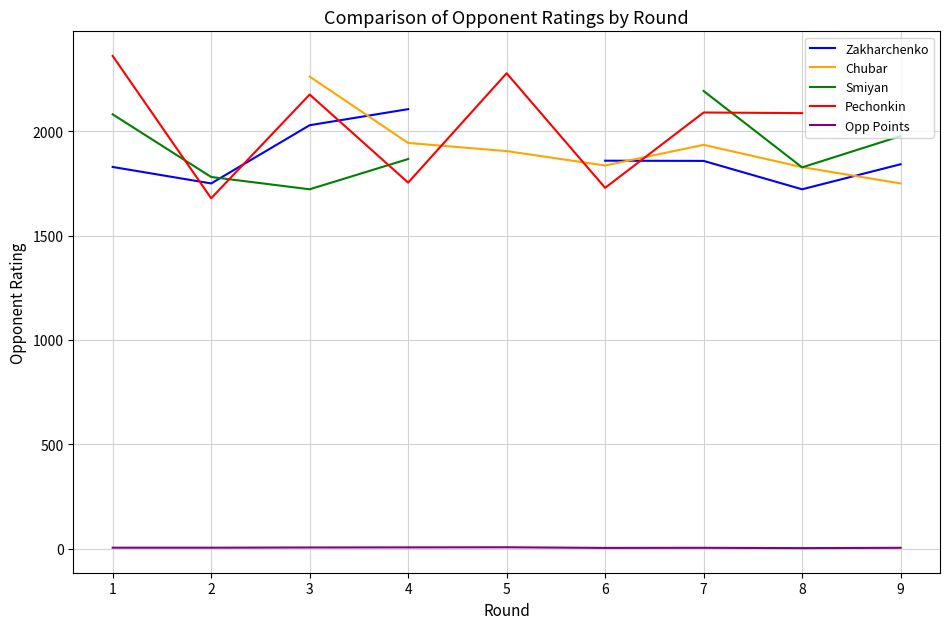

What is the spread (max minus min) of values at 3?

2256.5